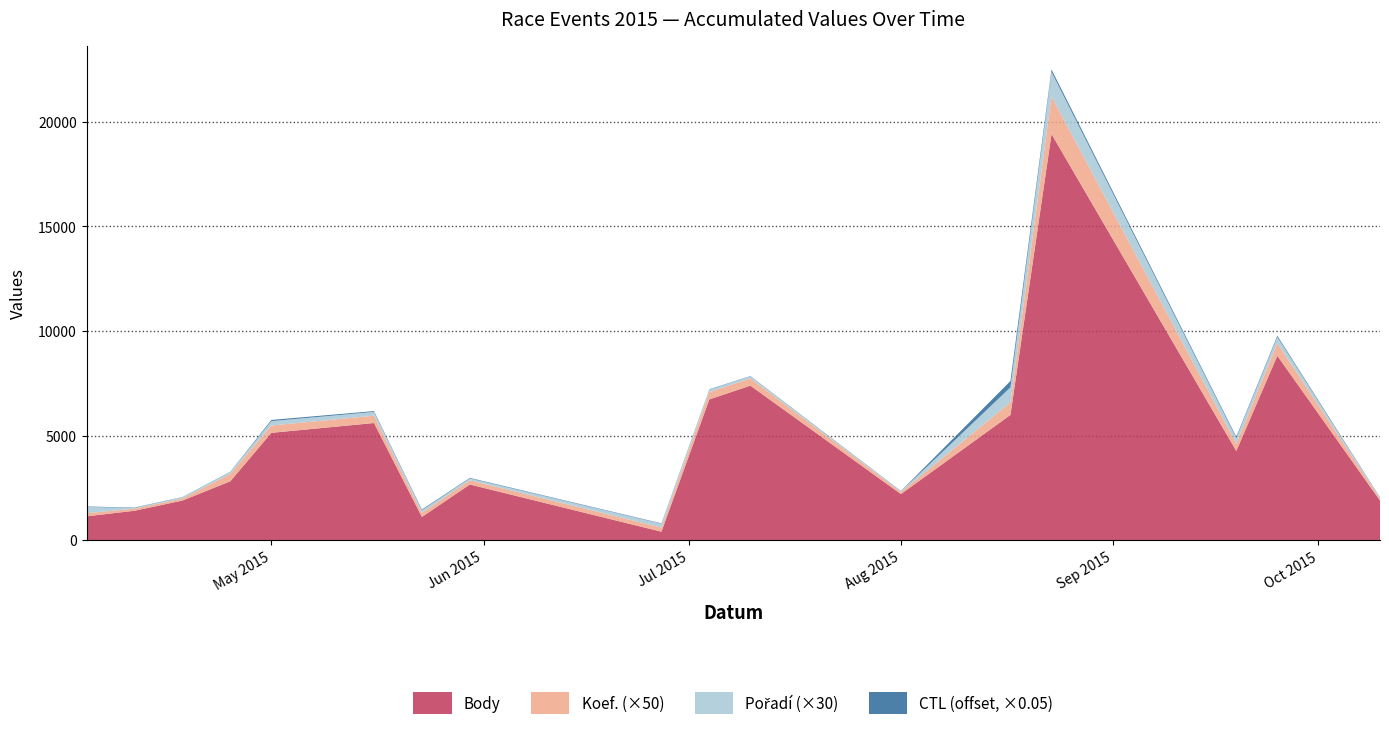

True or false: Body has a value of 7741.4 at May 2015.

False